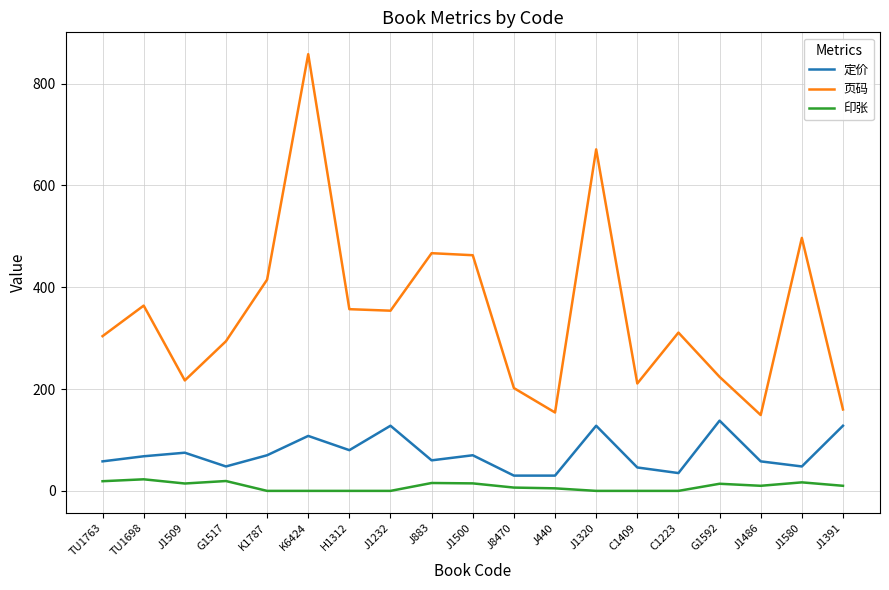

What is the maximum value shown in the chart?

858.0